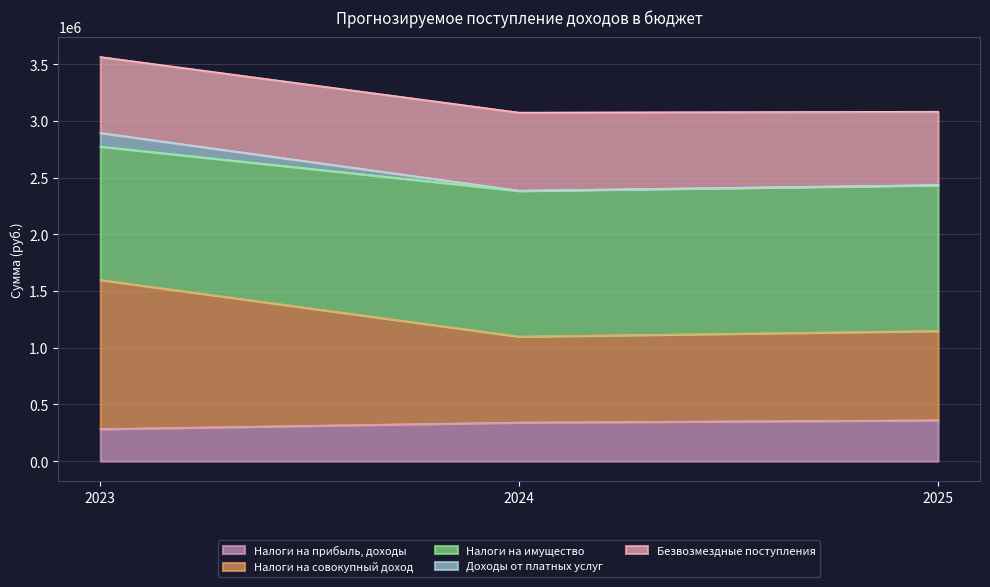

What is the average value of the Налоги на прибыль, доходы series?

328852.1